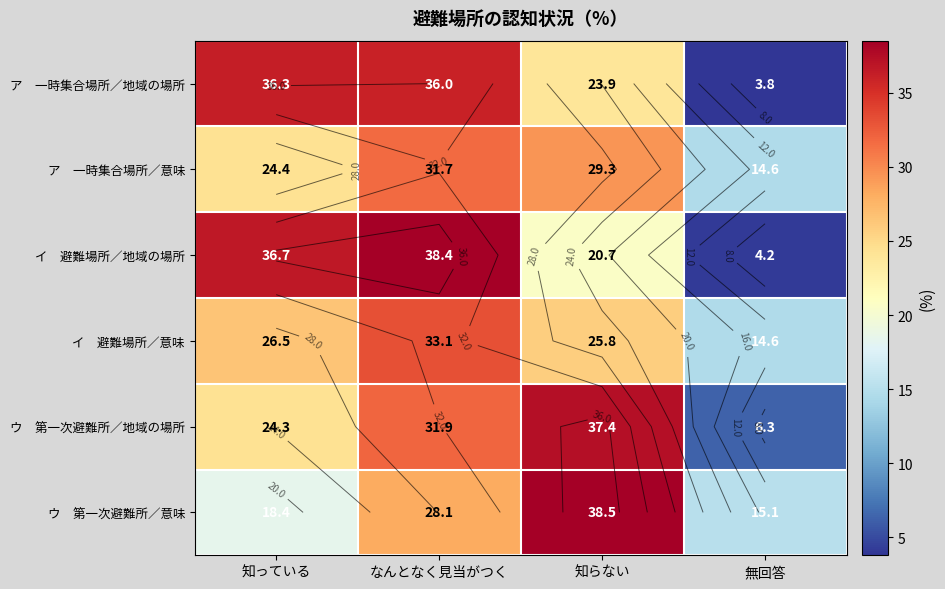

Count the number of data series in this chart.

6